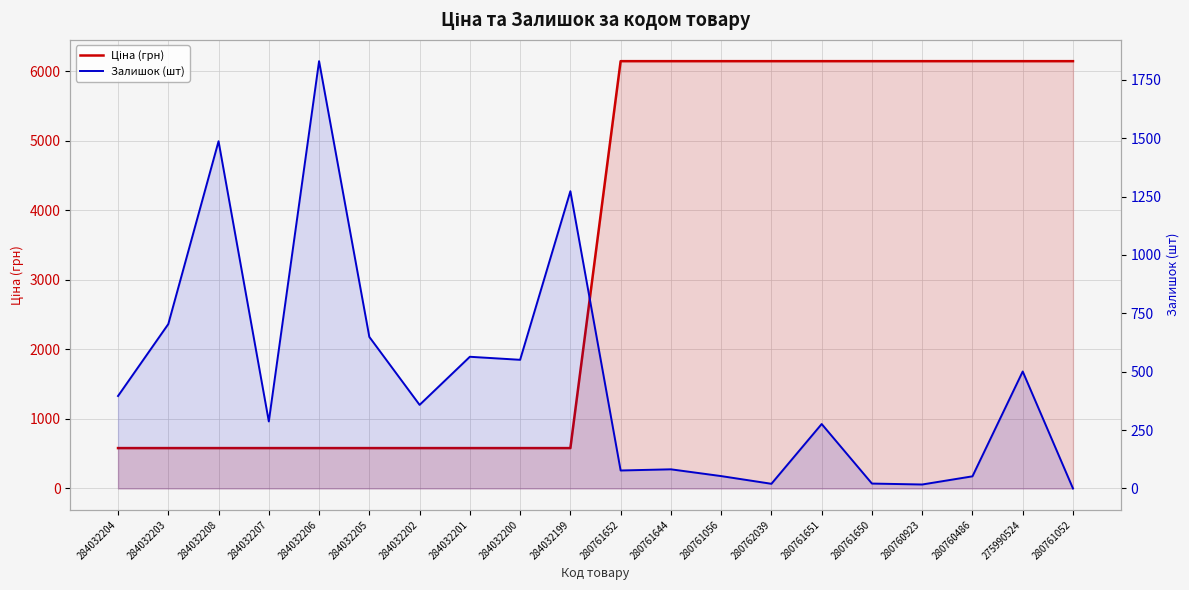

What is the label of the 2nd point from the right?

275990524